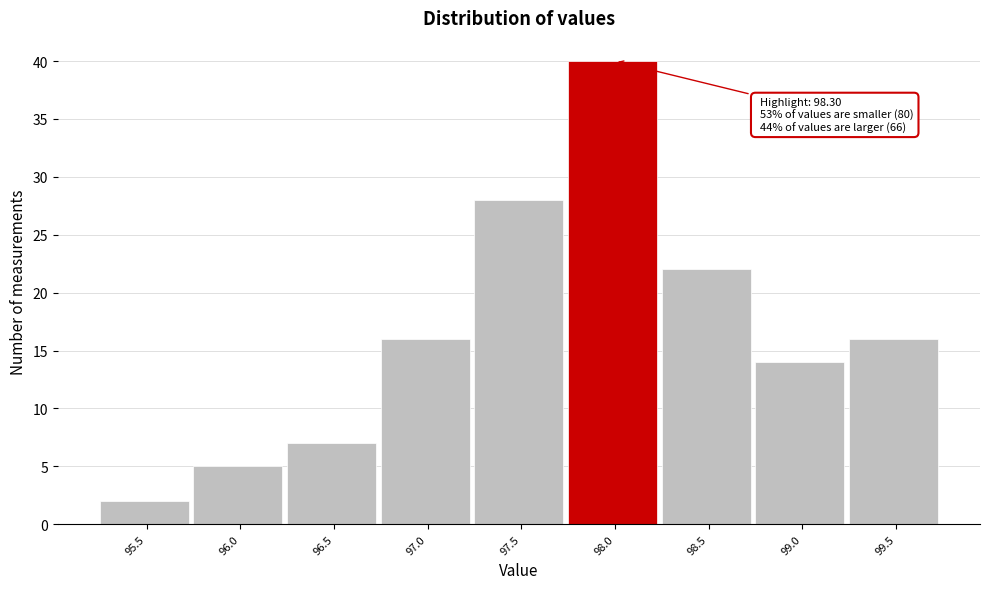

Reading left to right, transcribe all the data shown in this chart.

95.5=2	96.0=5	96.5=7	97.0=16	97.5=28	98.0=40	98.5=22	99.0=14	99.5=16